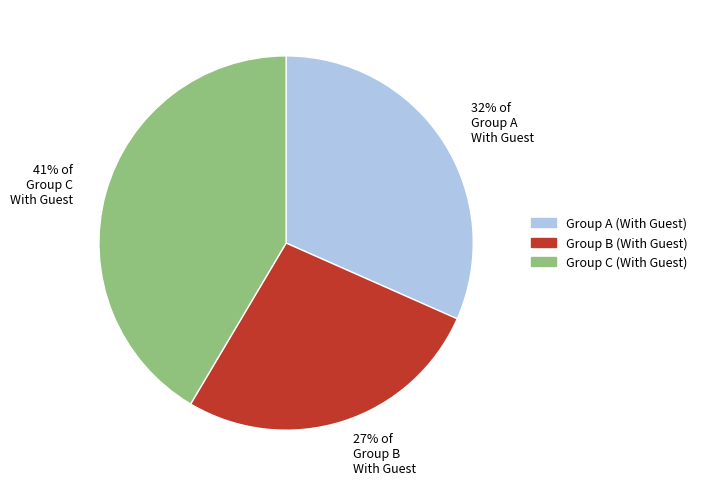

Is there any slice that represents more than half of the pie?

No